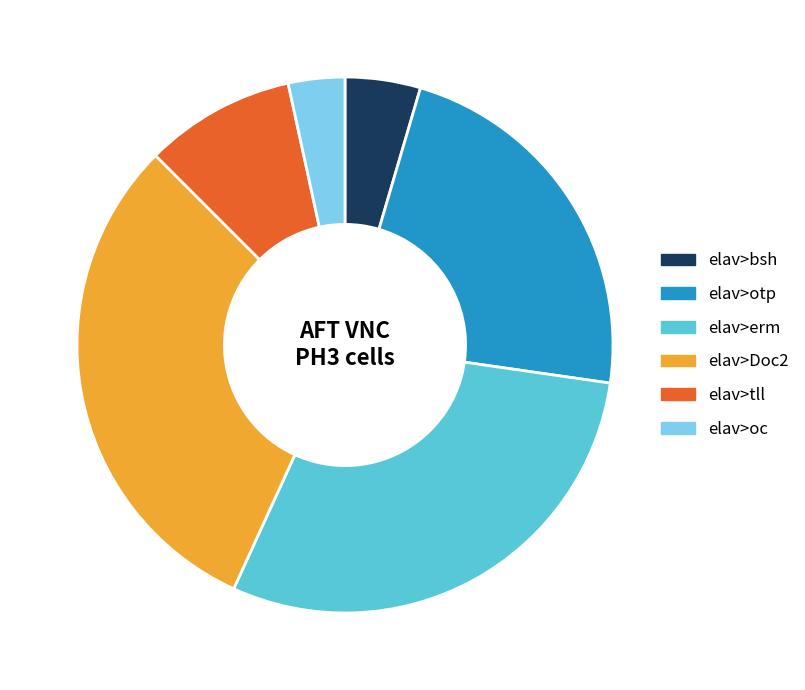

How many segments does this pie chart have?

6